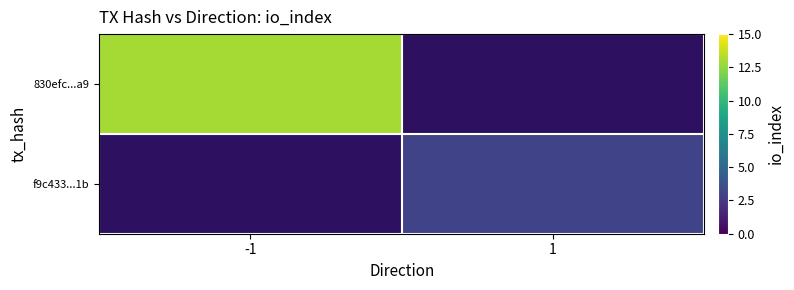

The f9c433...1b series shows 3.0 at 1. True or false?

True